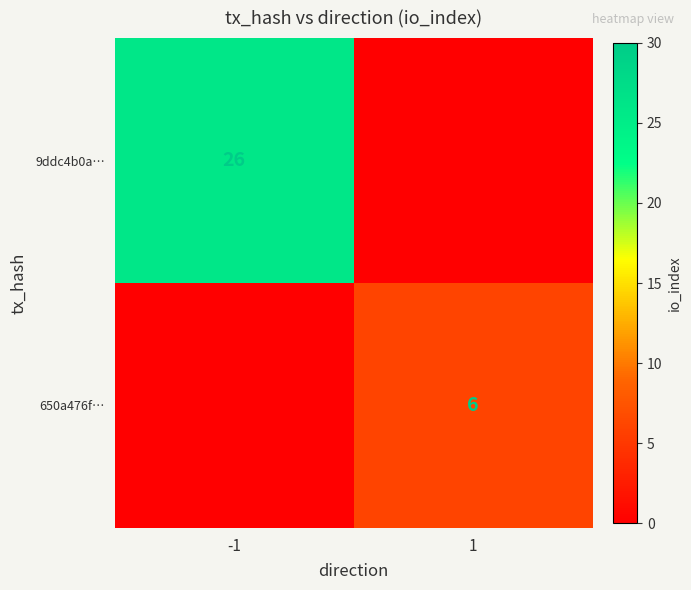

True or false: 650a476f… has a value of 6 at 1.

True